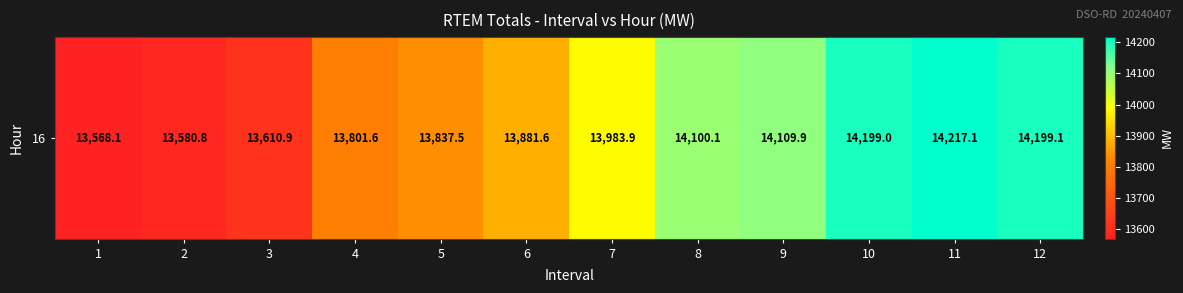

Is it true that the value at 2 is 13580.8?

True